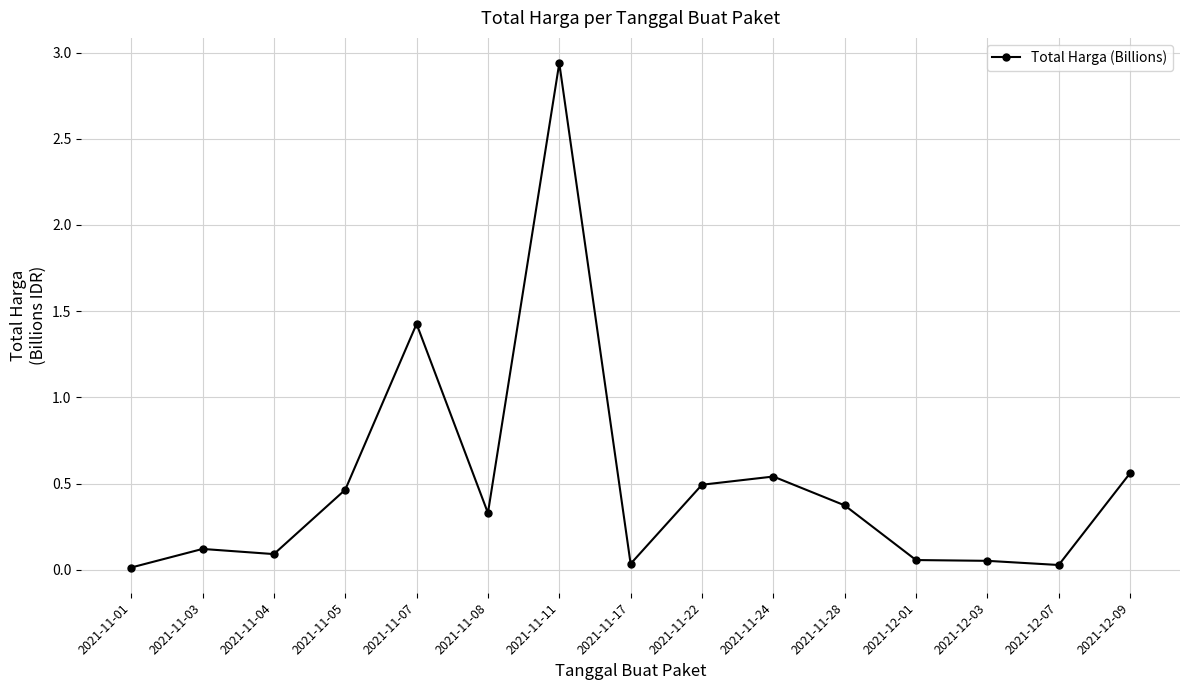

At which category does the data reach its first local peak?

2021-11-03